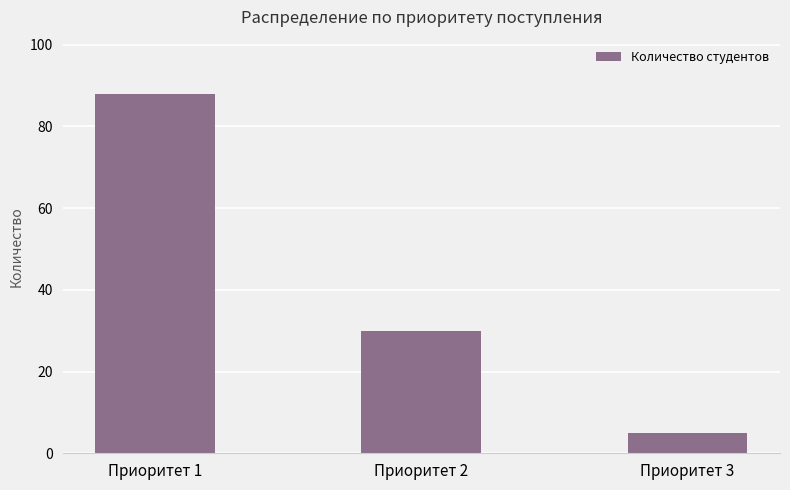

List the labels in order of value, largest first.

Приоритет 1, Приоритет 2, Приоритет 3